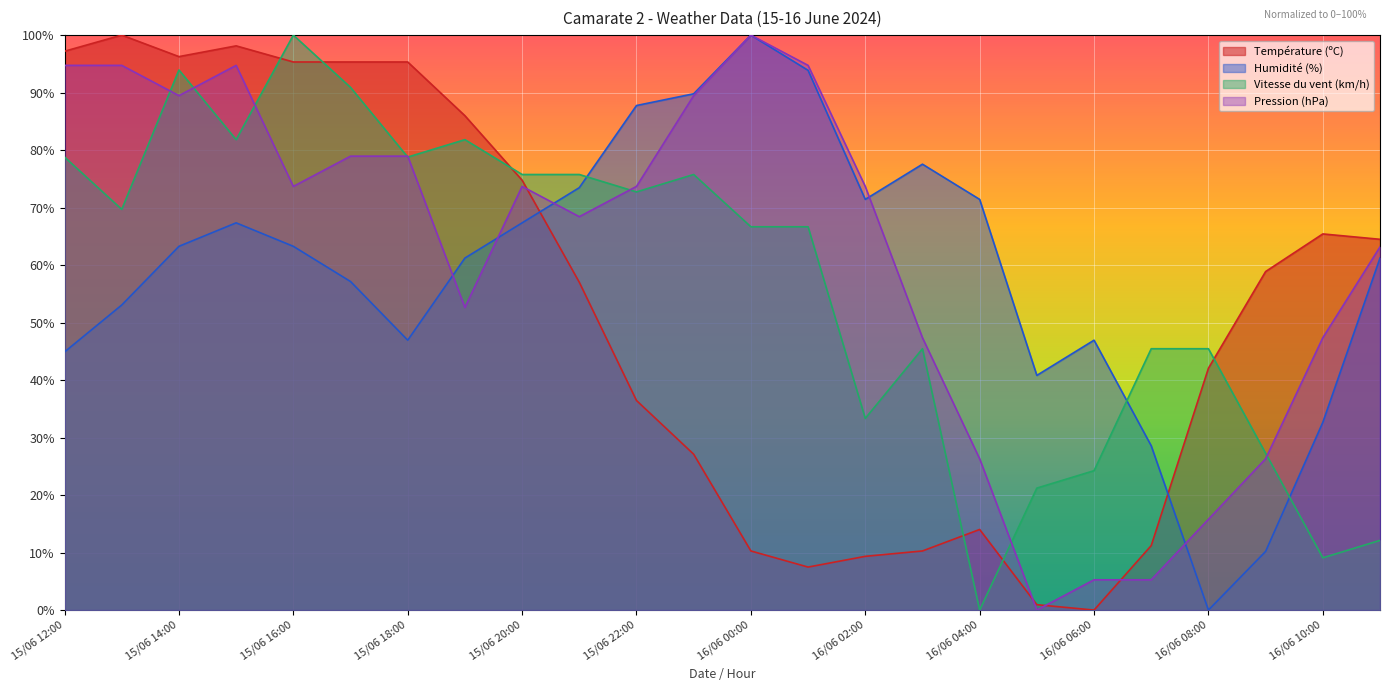

Between 16/06 02:00 and 16/06 08:00, which is larger?

16/06 08:00